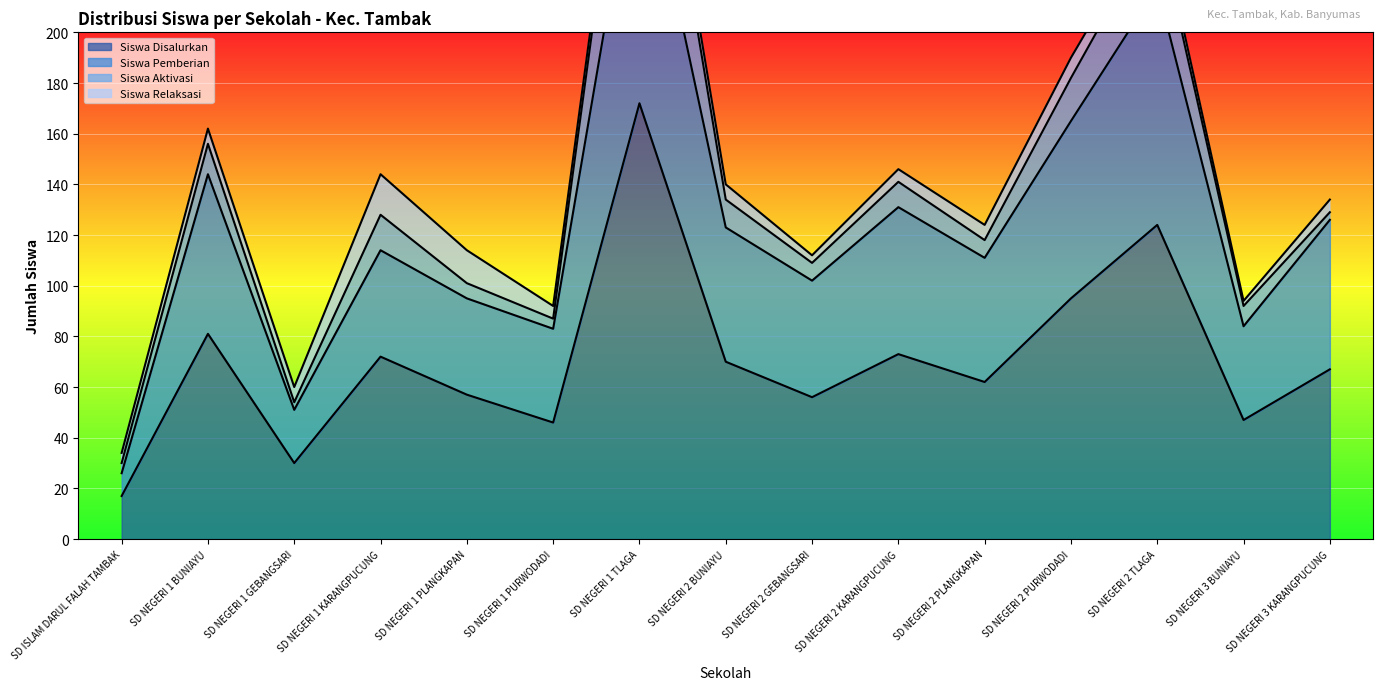

The value of Siswa Disalurkan at SD NEGERI 2 KARANGPUCUNG is 73. True or false?

True